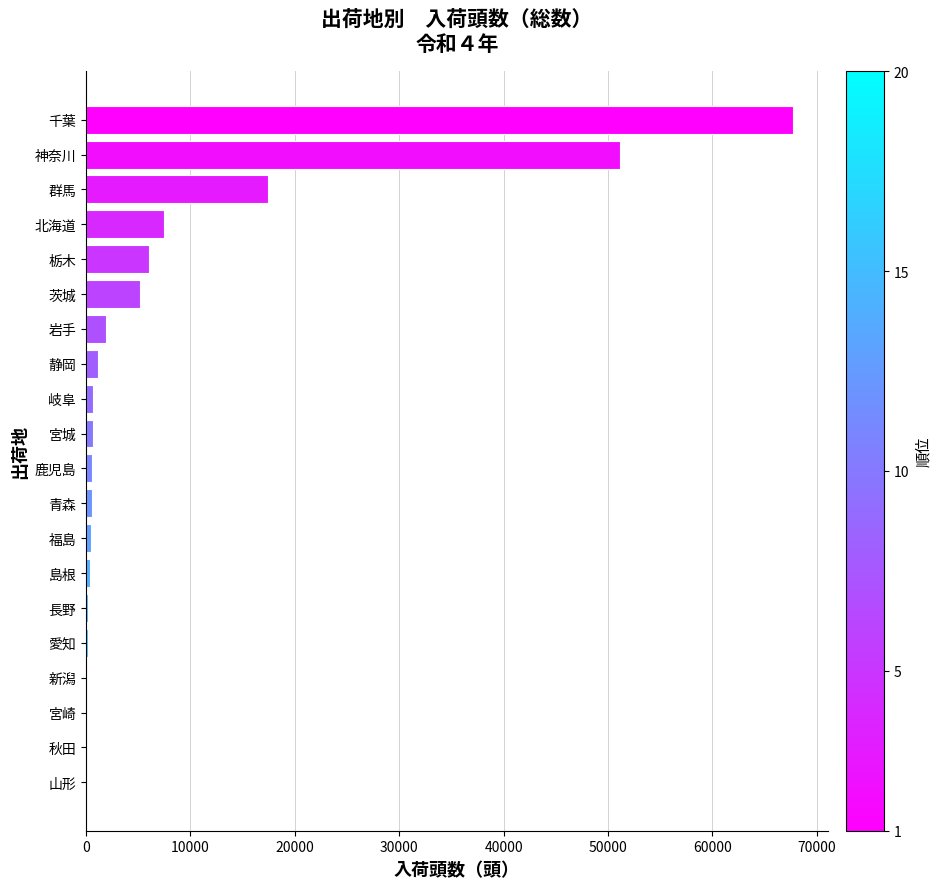

What is the maximum value shown in the chart?

67680